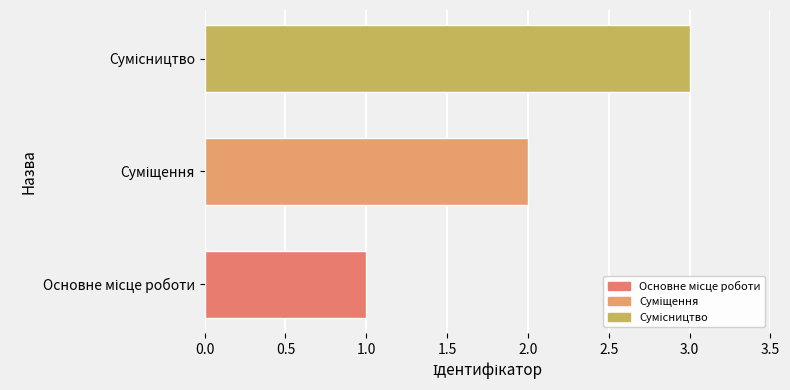

Does the chart contain any negative values?

No